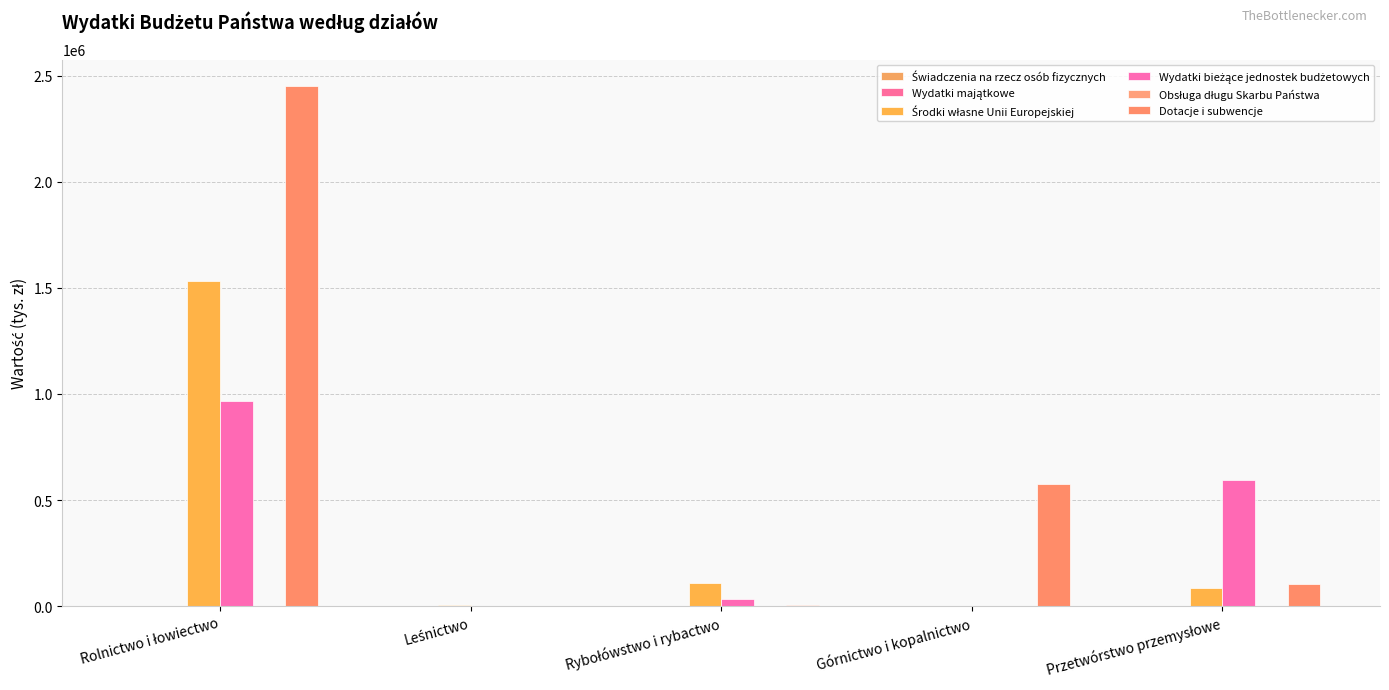

Is the value of Świadczenia na rzecz osób fizycznych at Górnictwo i kopalnictwo greater than the value of Obsługa długu Skarbu Państwa at Leśnictwo?

No